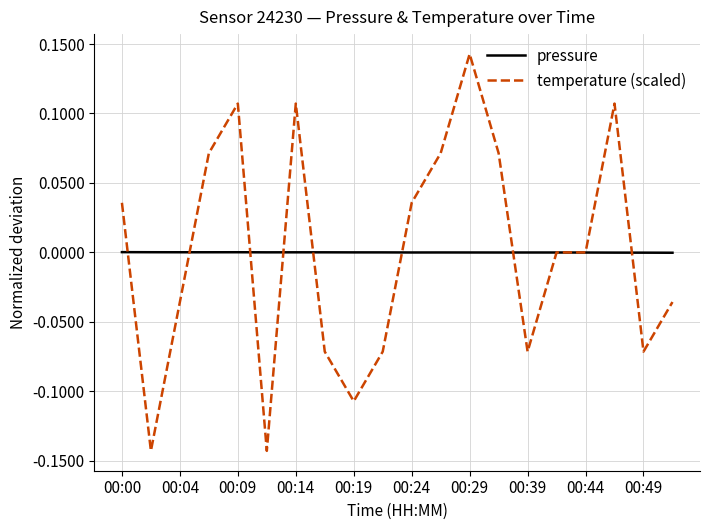

Which series has the widest spread of values?

temperature (scaled)